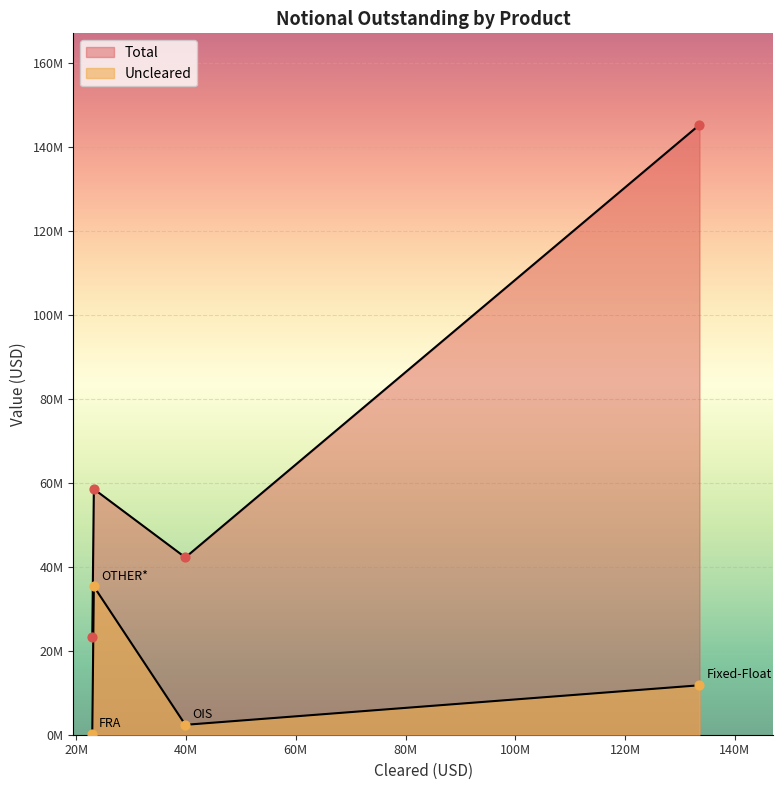

What are all the series names shown in the legend?

Uncleared, Total